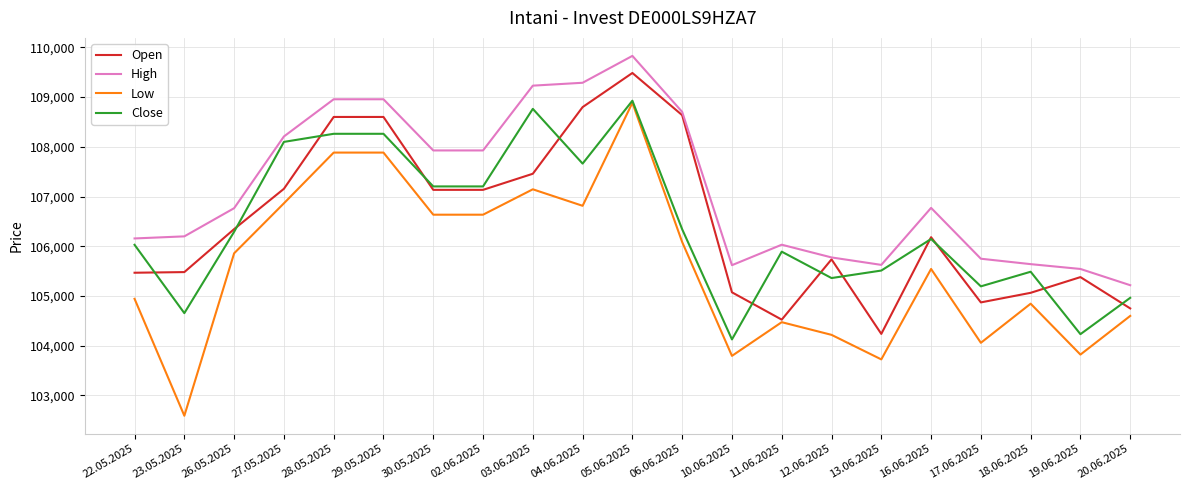

At which category does Close reach its first local valley?

23.05.2025